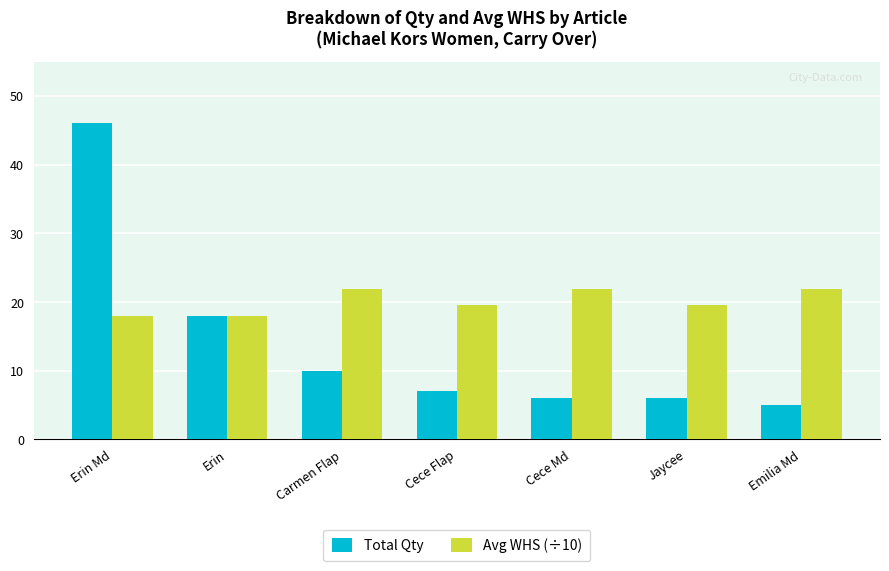

Reading left to right, extract all data points from this chart.

Total Qty: 46.0	18.0	10.0	7.0	6.0	6.0	5.0
Avg WHS (÷10): 17.9	17.9	21.9	19.6	21.9	19.6	21.9